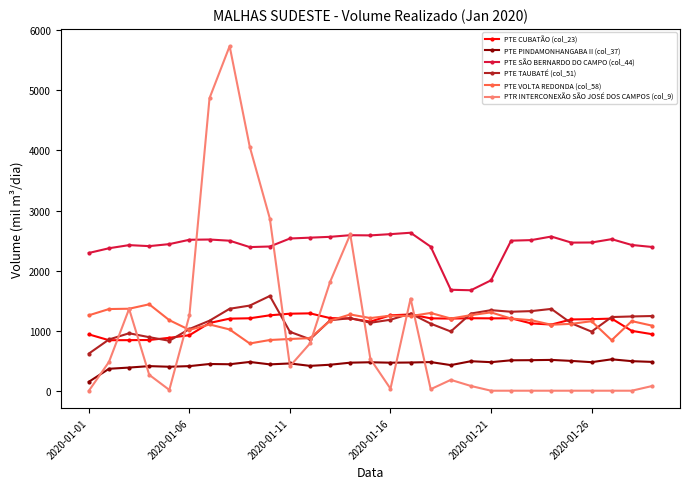

What is the greatest value displayed?

5737.3